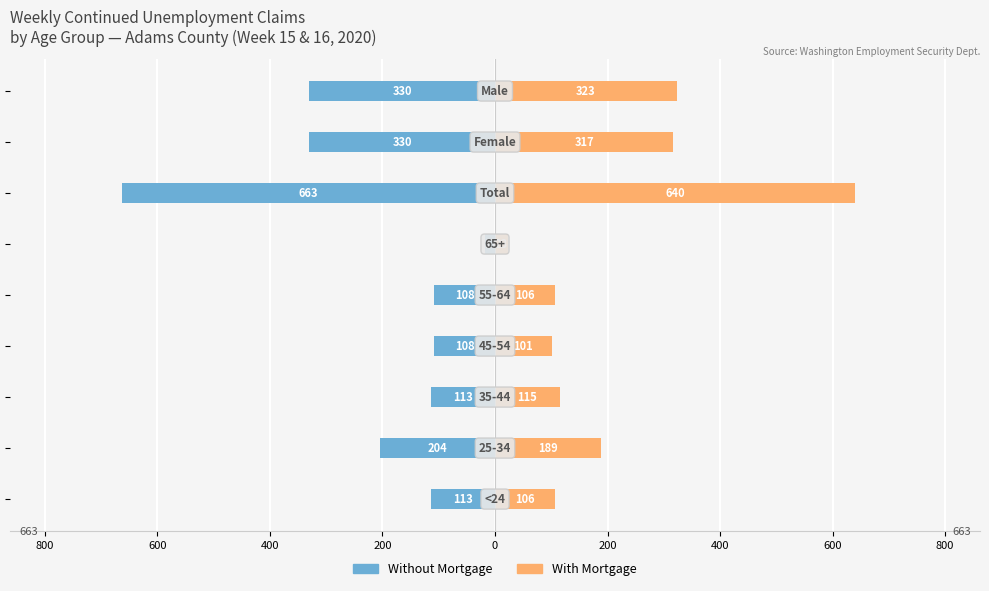

What are all the series names shown in the legend?

Without Mortgage, With Mortgage